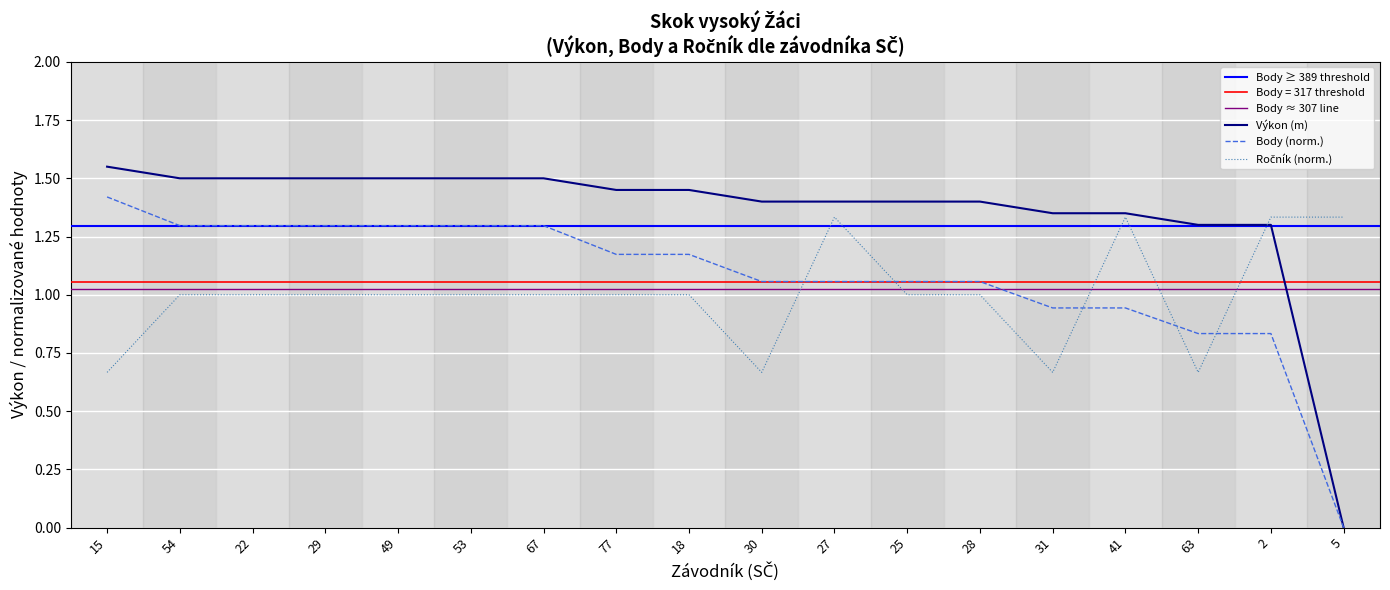

Which series ends up on top after the final intersection of Výkon and Ročník?

Ročník